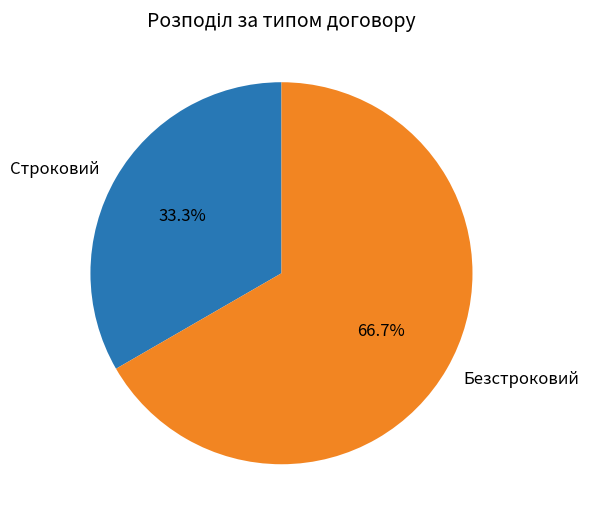

What percentage is the Безстроковий slice, to the nearest percent?

67%